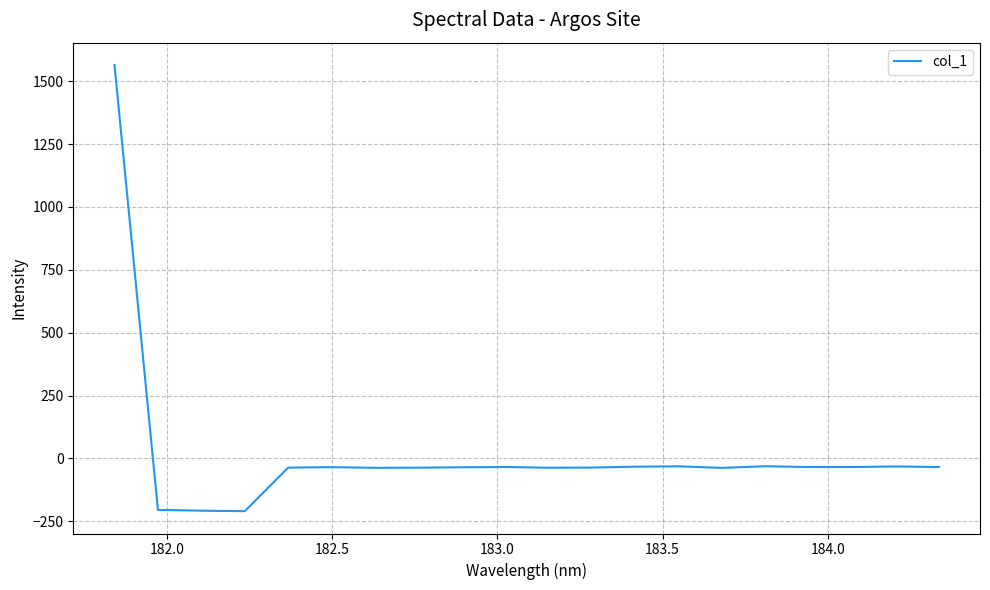

What is the smallest value displayed?

-210.2